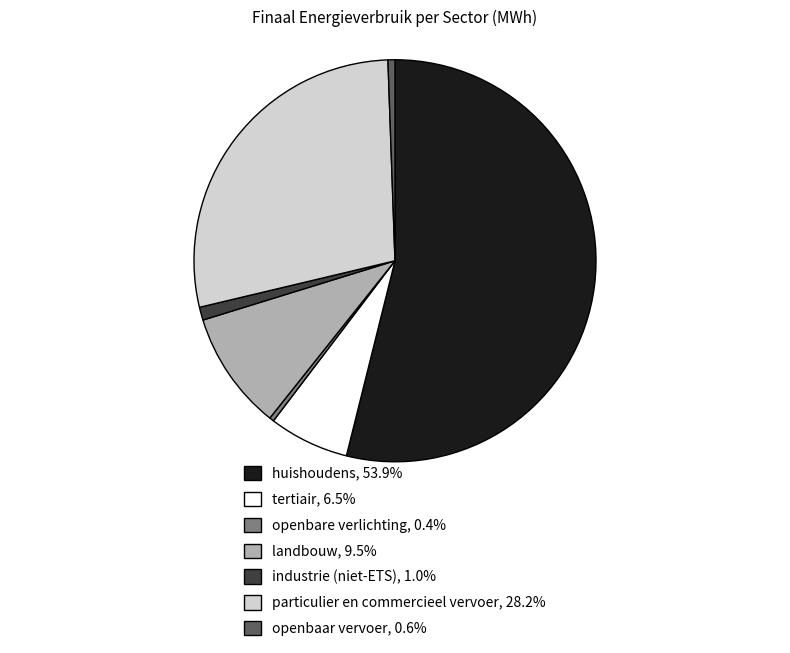

Is there a majority slice in this chart?

Yes